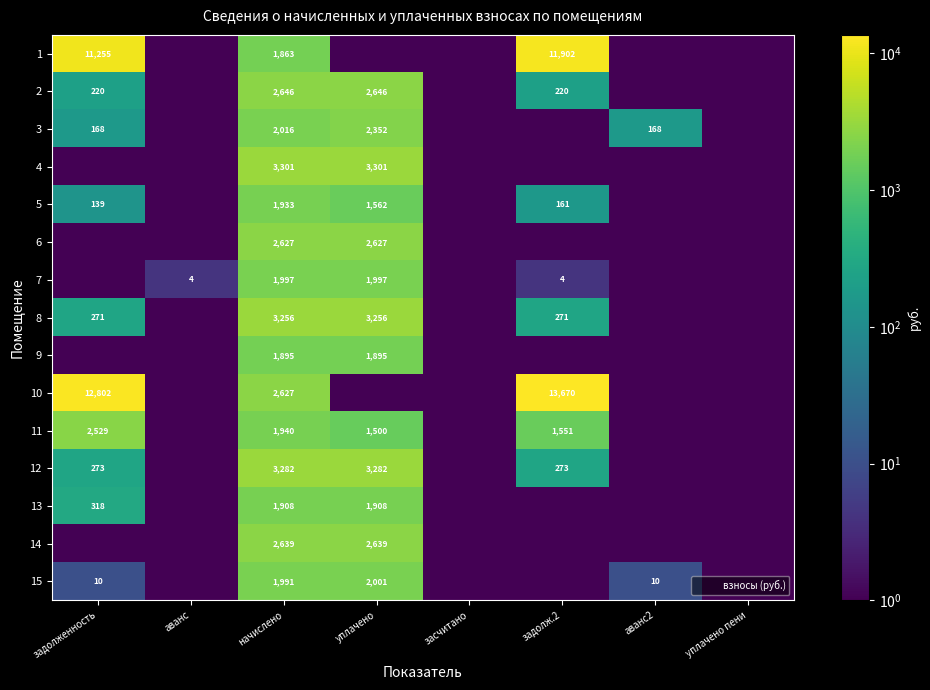

Is the value of 12 at уплачено пени greater than the value of 7 at аванс2?

No